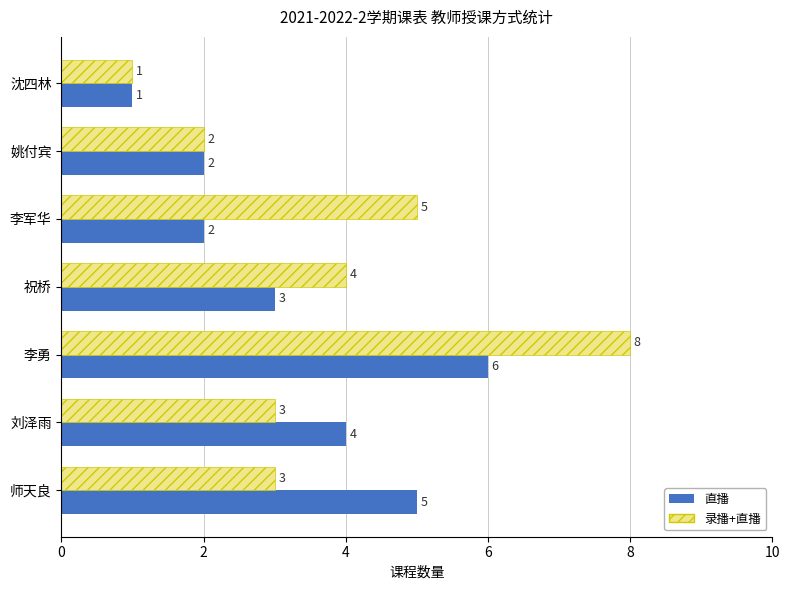

What is the difference between the second highest and minimum values in the 录播+直播 series?

4